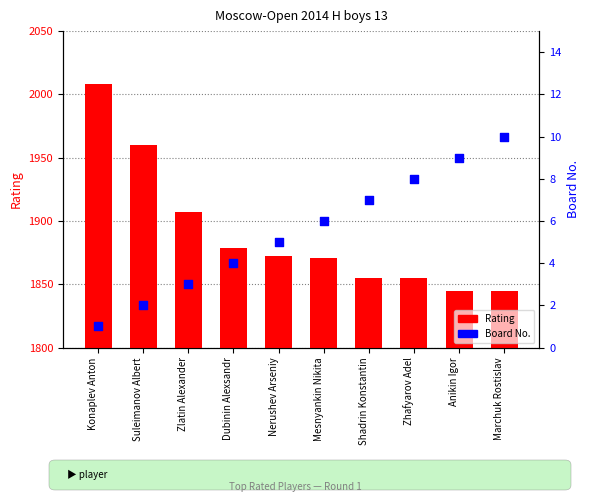

Which series contains the lowest Y value?

Board No.